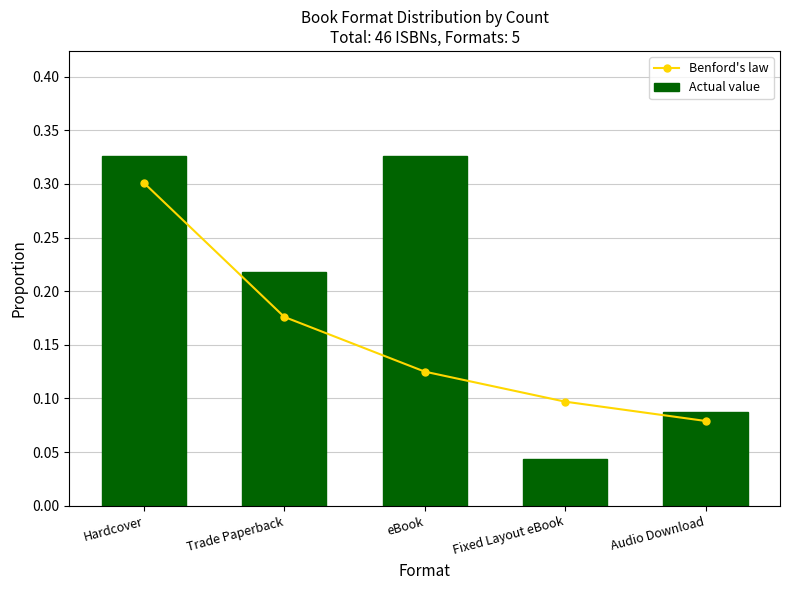

How many Actual value values are between 0 and 1?

5